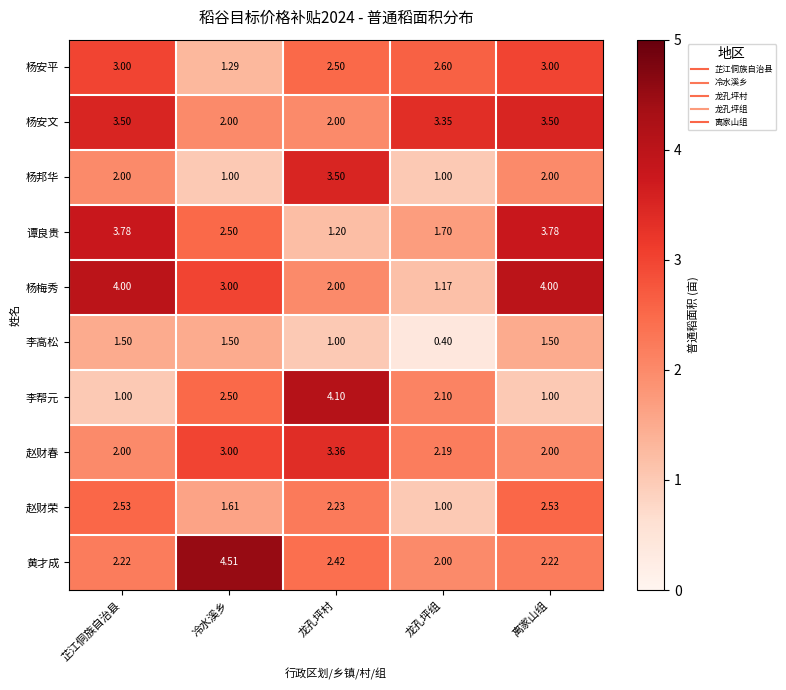

Which category has the highest value across all series?

冷水溪乡